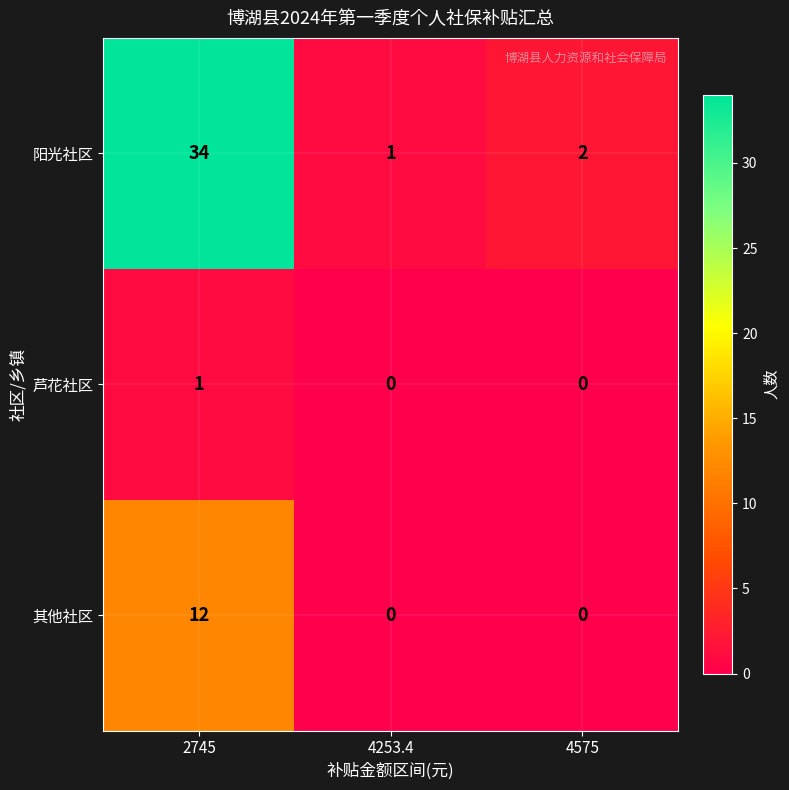

Which series changed the most between 2745 and 4253.4?

阳光社区